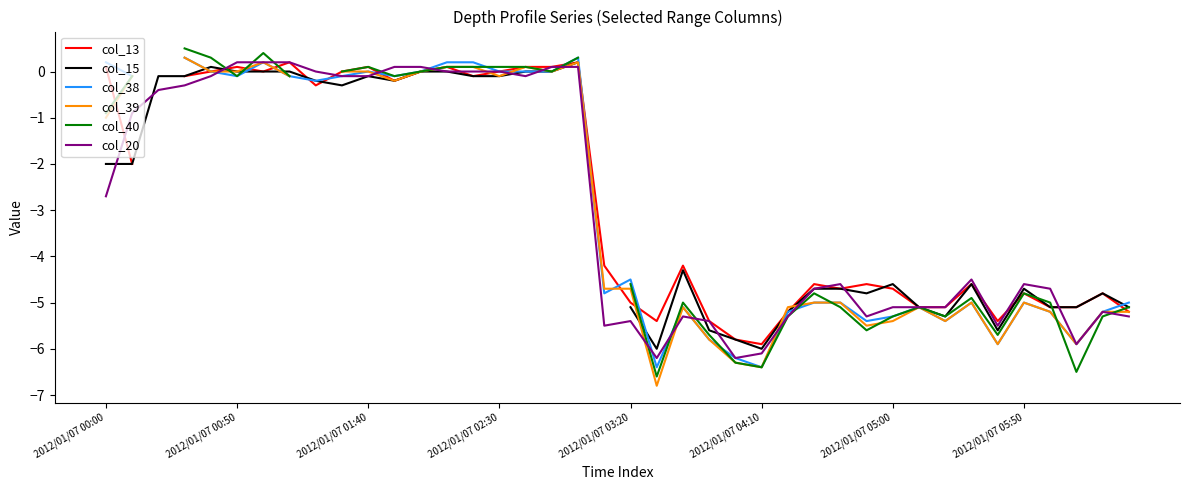

The value of col_20 at 2012/01/07 05:00 is -1.2. True or false?

False